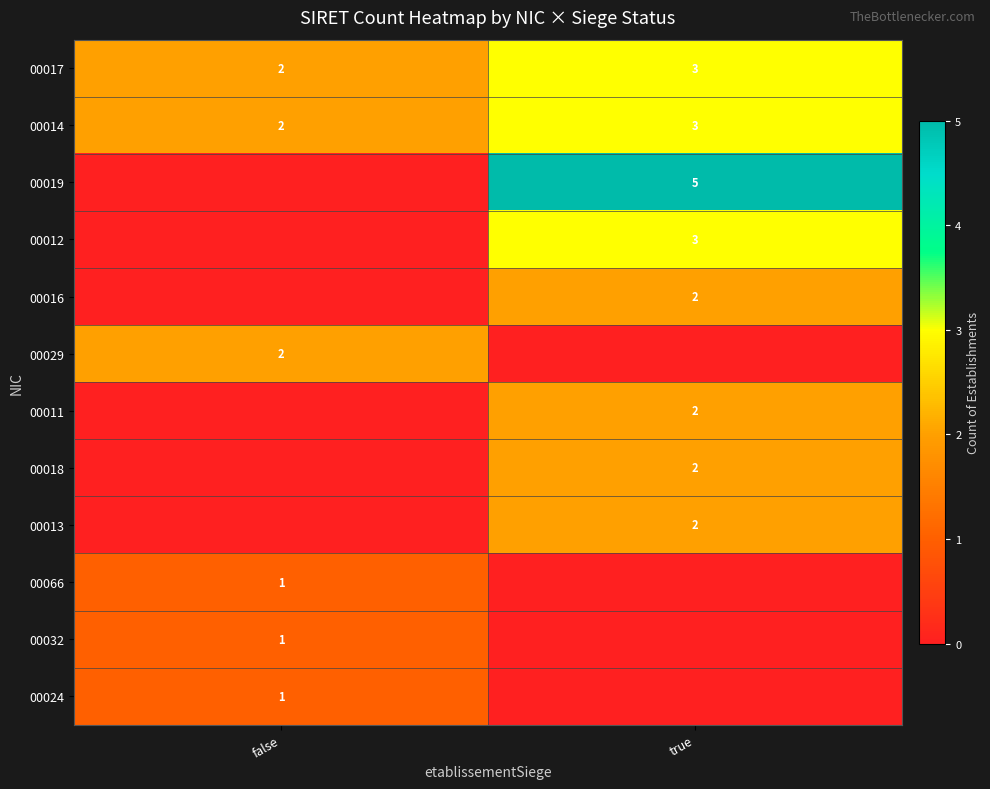

The value of 00017 at true is 3. True or false?

True